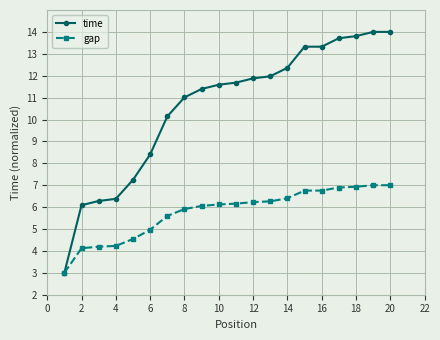

Which series has the largest range (max minus min)?

time